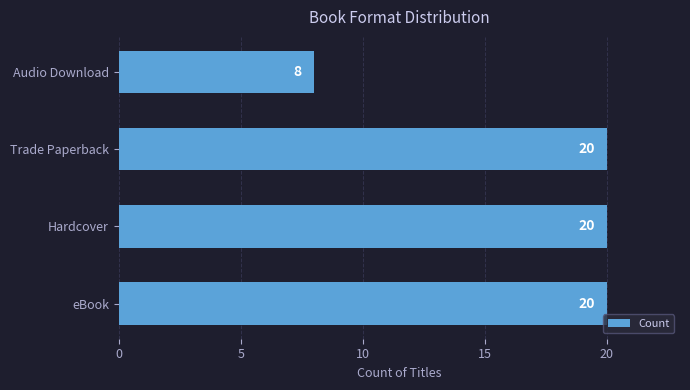

Which category has the lowest value across all series?

Audio Download